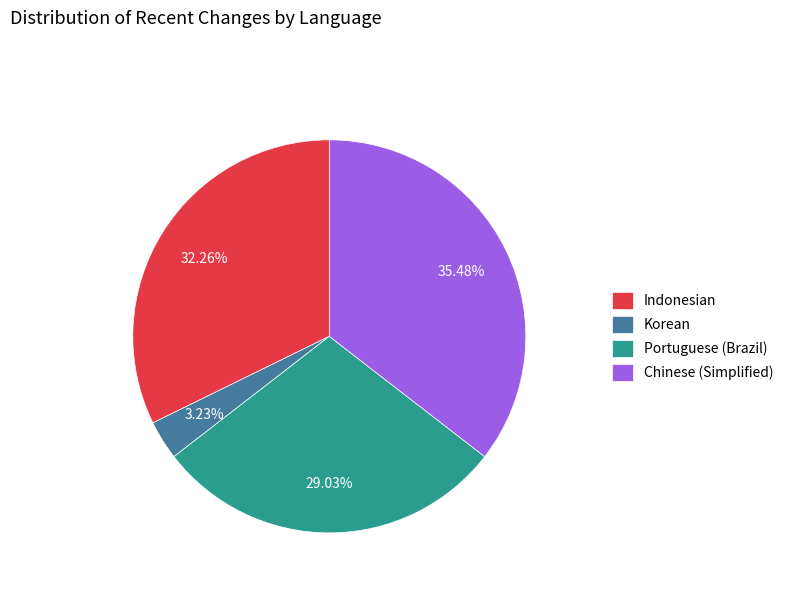

Combined, do Korean and Portuguese (Brazil) account for over 50%?

No